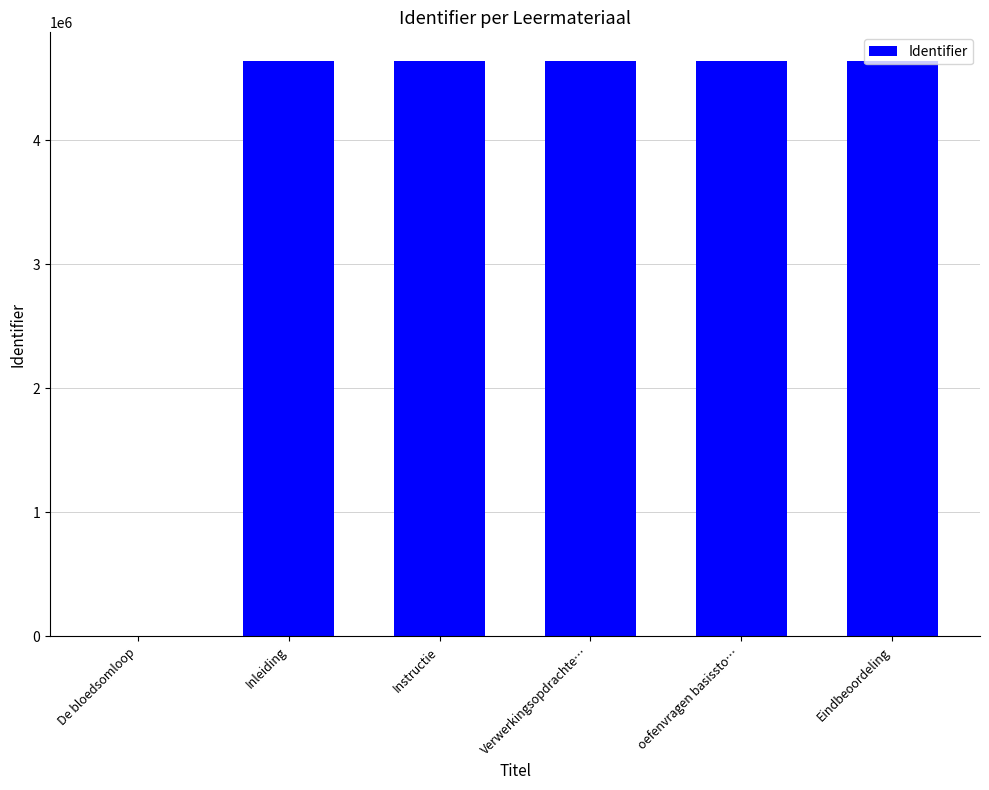

What is the greatest value displayed?

4640247